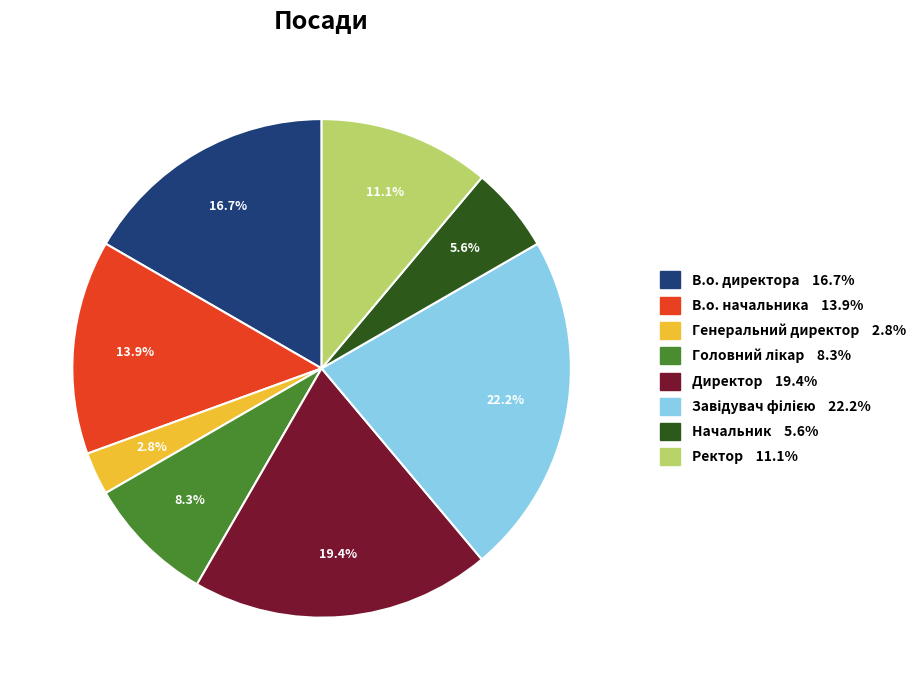

Is there a majority slice in this chart?

No